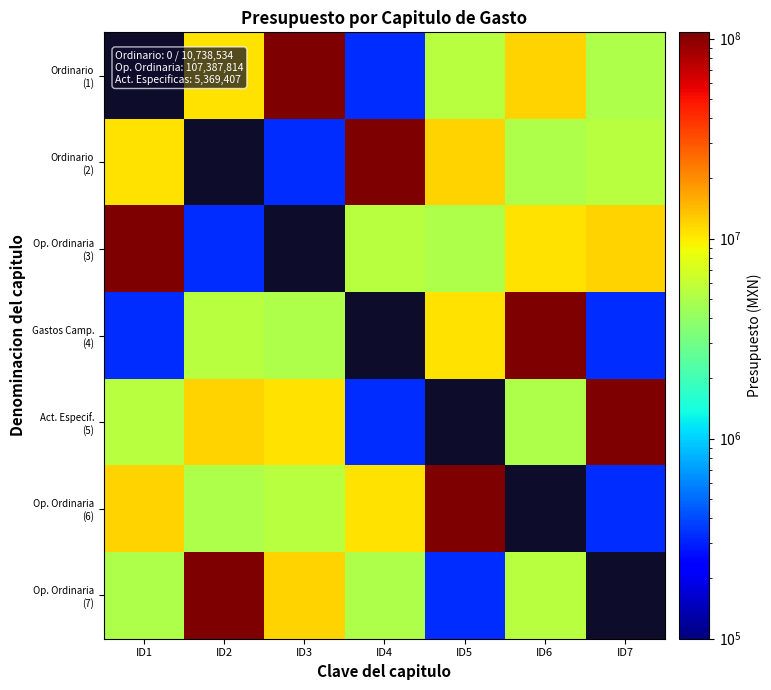

How many data points in Op. Ordinaria (6) are less than 10738534?

3